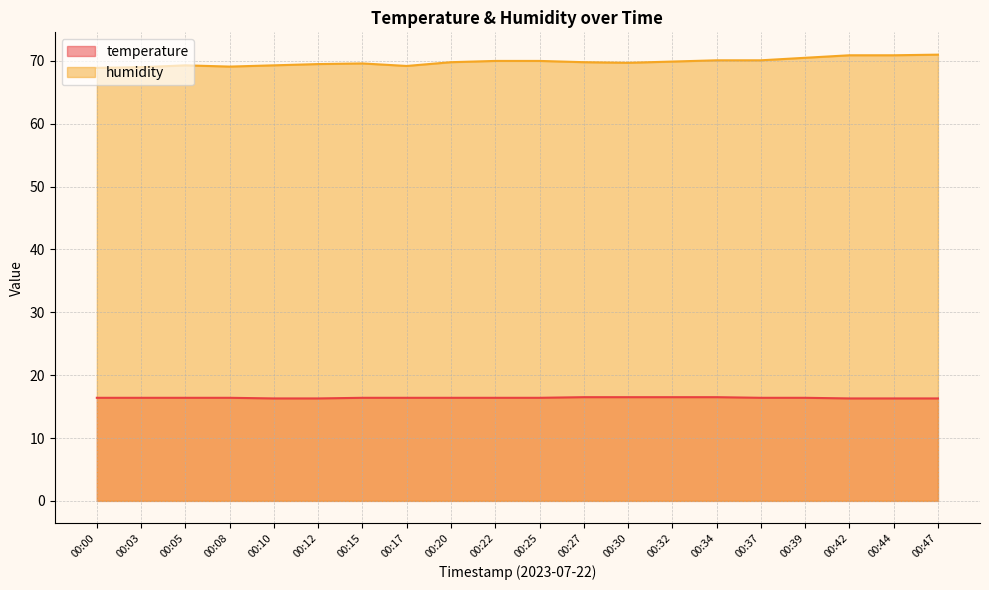

What is the sum of all temperature values?

327.9